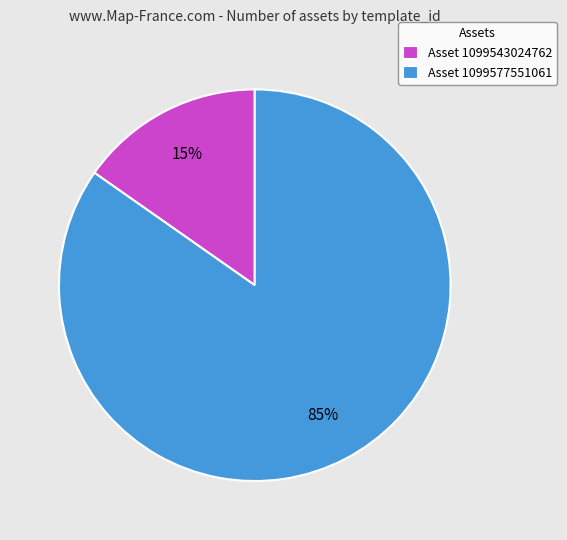

Which slice is the smallest?

Asset 1099543024762